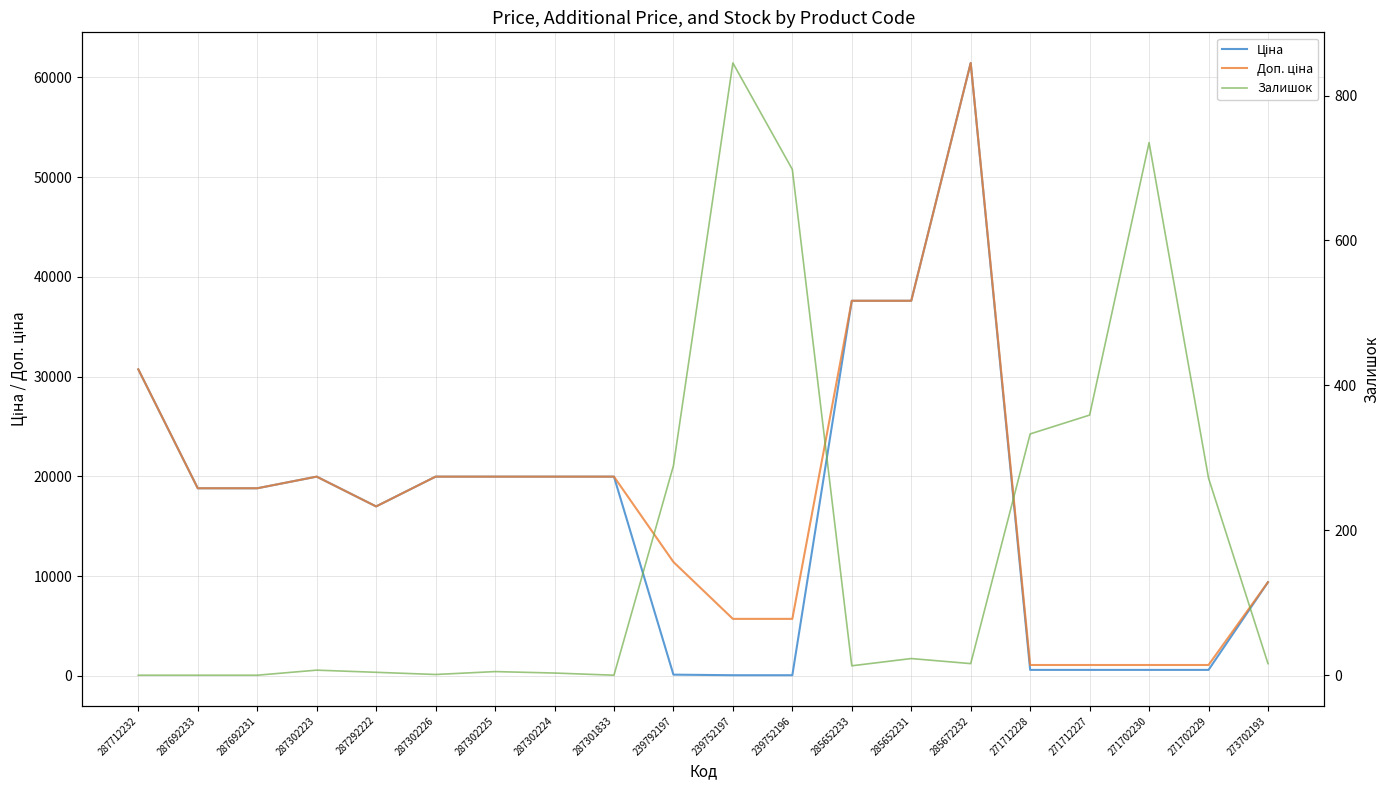

What is the label of the 17th point from the right?

287302223